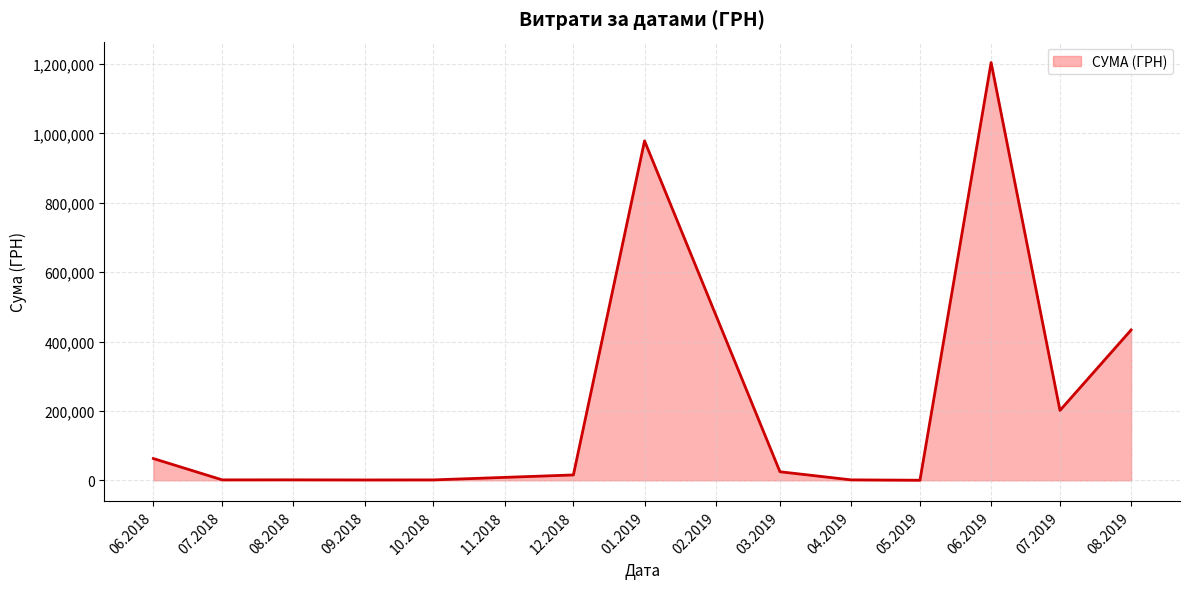

What is the maximum value shown in the chart?

1204251.0